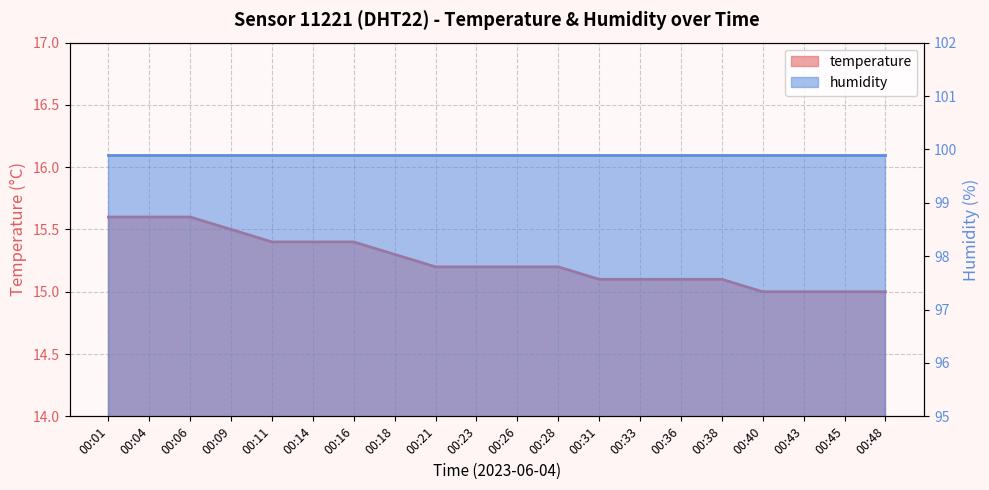

True or false: the data has more than 1 interior local peaks.

False